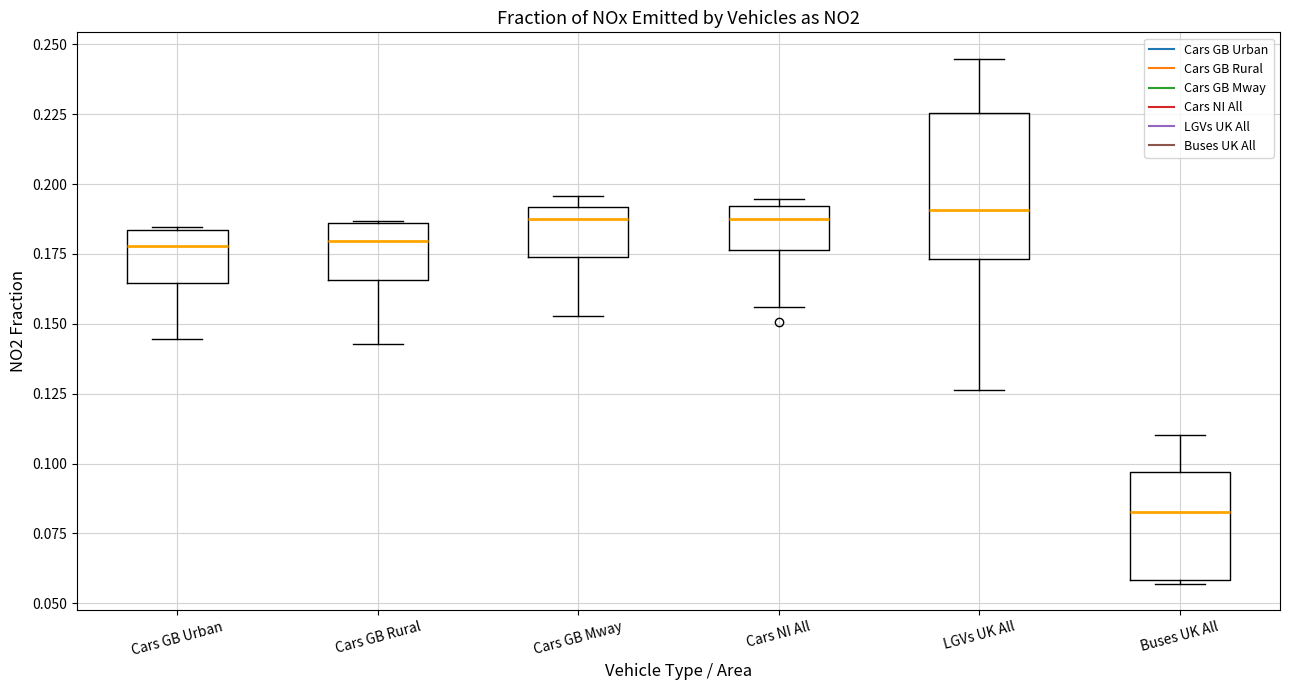

Comparing the boxes themselves (not the whiskers), which one is the tallest?

LGVs UK All